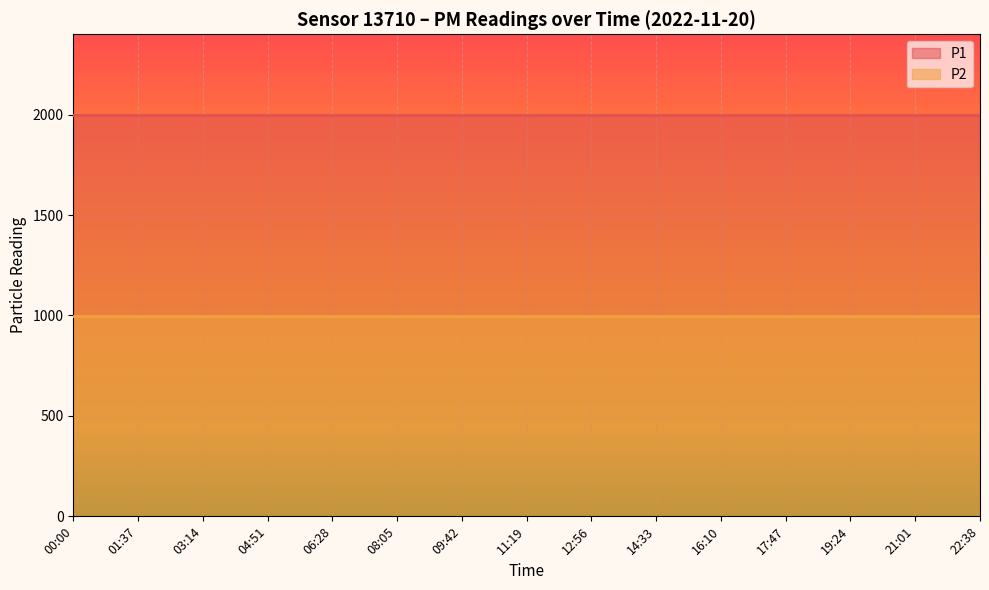

What are all the series names shown in the legend?

P1, P2